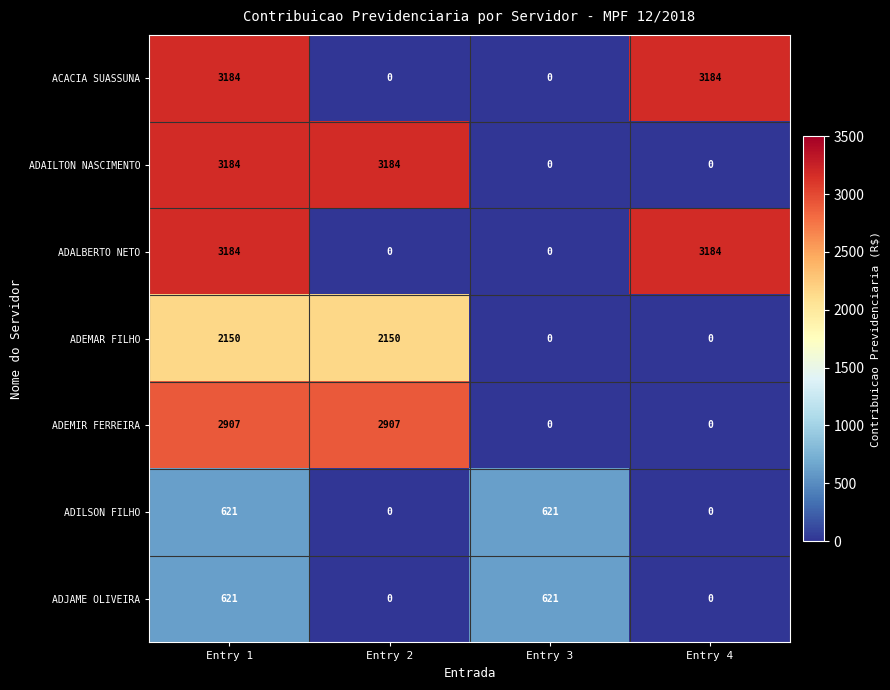

Read the ADAILTON NASCIMENTO value at Entry 2, to the nearest 10.

3180